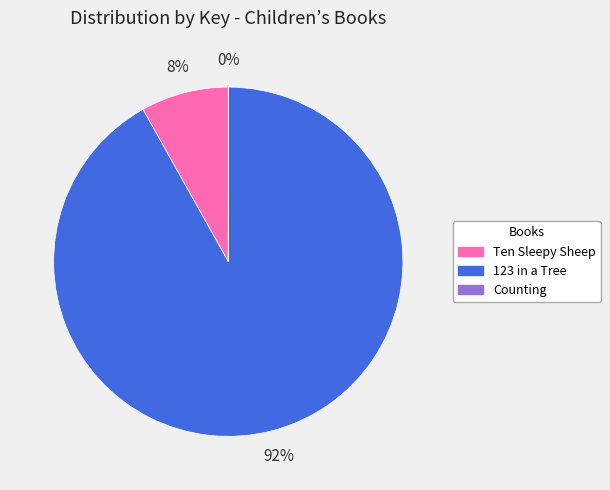

To the nearest percent, what is the difference between the Ten Sleepy Sheep and 123 in a Tree slice percentages?

84%